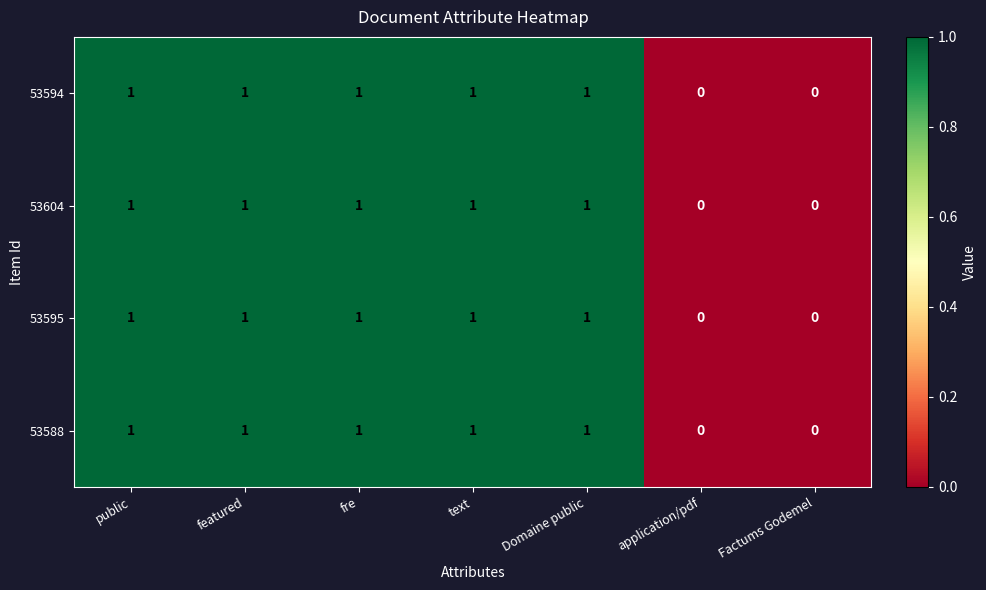

Reading left to right, extract all data points from this chart.

53594: public=1	featured=1	fre=1	text=1	Domaine public=1	application/pdf=0	Factums Godemel=0
53604: public=1	featured=1	fre=1	text=1	Domaine public=1	application/pdf=0	Factums Godemel=0
53595: public=1	featured=1	fre=1	text=1	Domaine public=1	application/pdf=0	Factums Godemel=0
53588: public=1	featured=1	fre=1	text=1	Domaine public=1	application/pdf=0	Factums Godemel=0